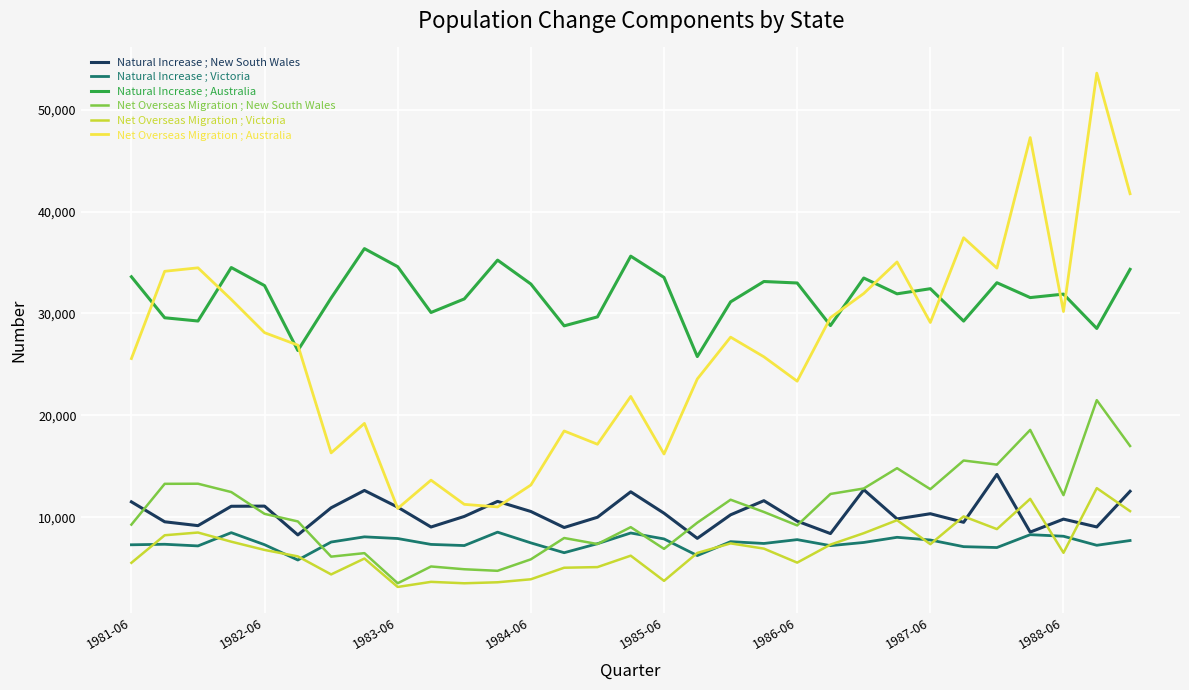

True or false: Net Overseas Migration ; Australia and Net Overseas Migration ; New South Wales intersect in this chart.

False